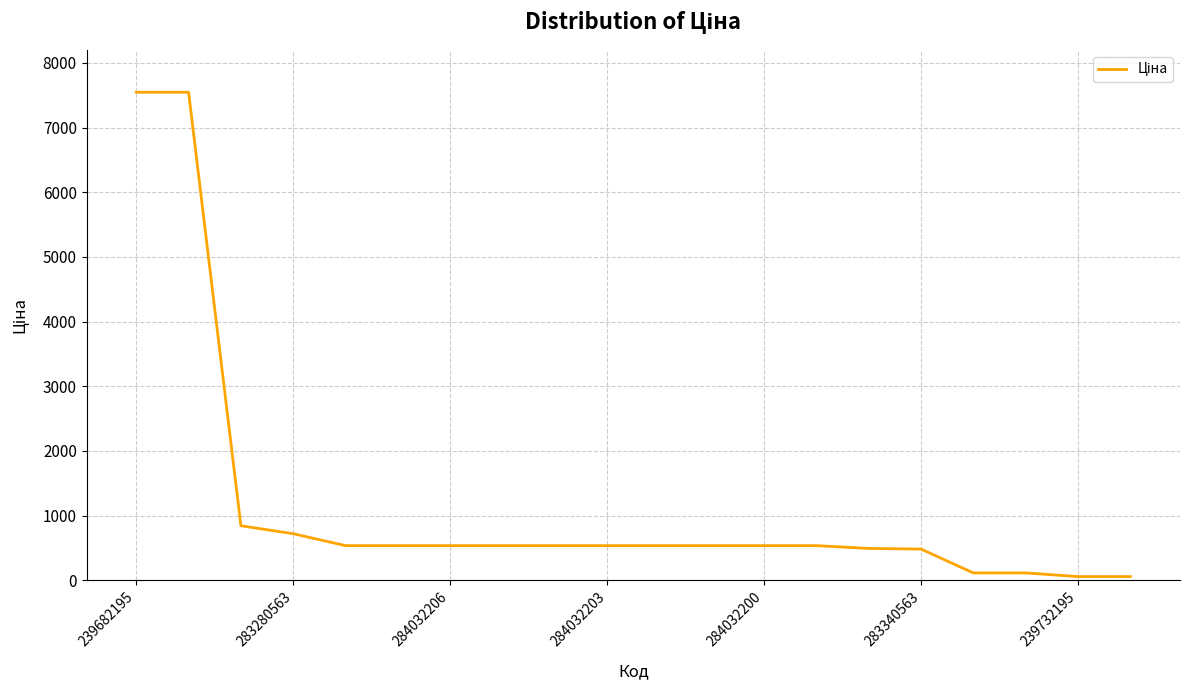

What is the difference between the maximum and minimum values?

7489.2